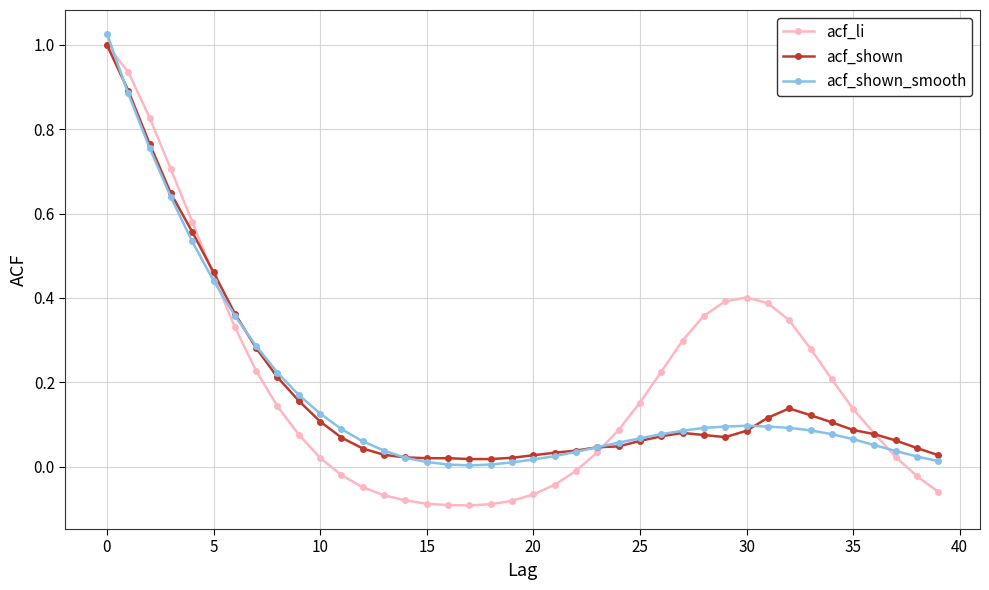

What is the sum of all acf_shown values?

7.1